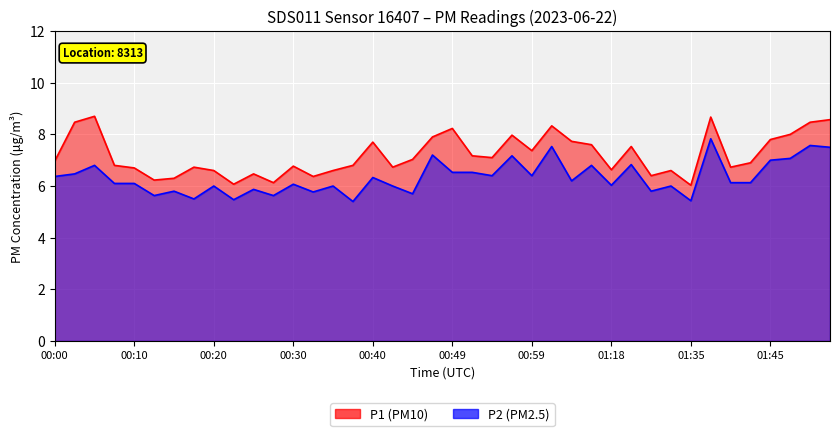

True or false: P1 and P2 intersect in this chart.

False